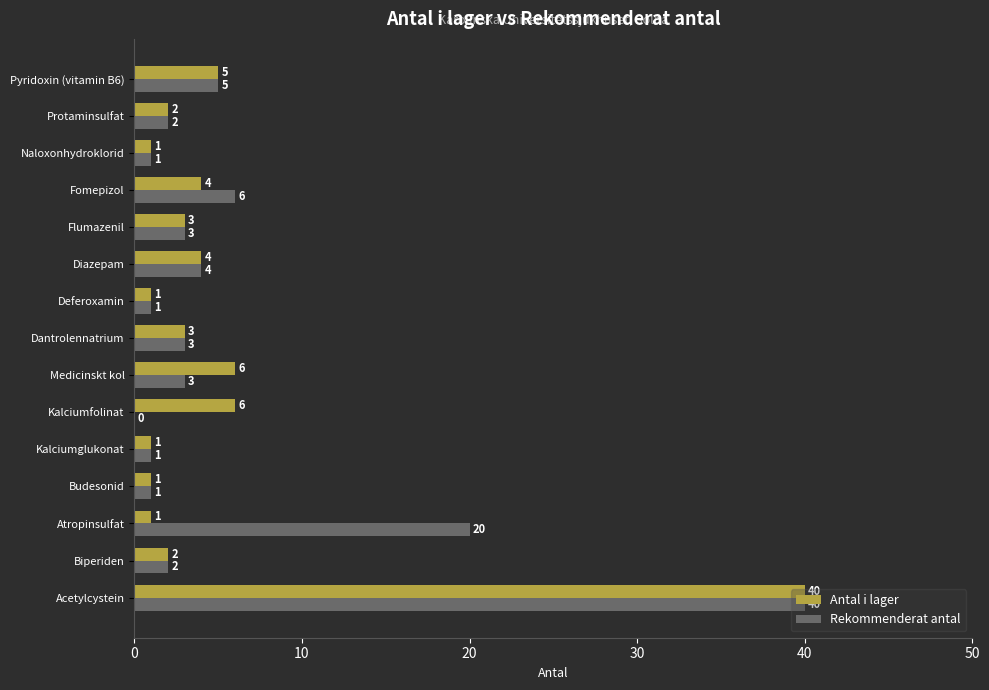

What is the sum of all Rekommenderat antal values?

92